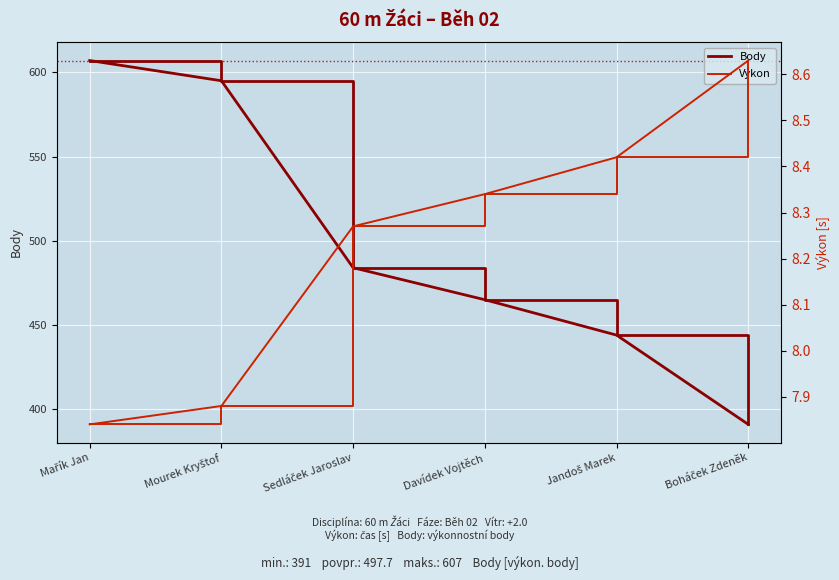

Between Mourek Kryštof and Jandoš Marek, which series saw the biggest shift?

Body